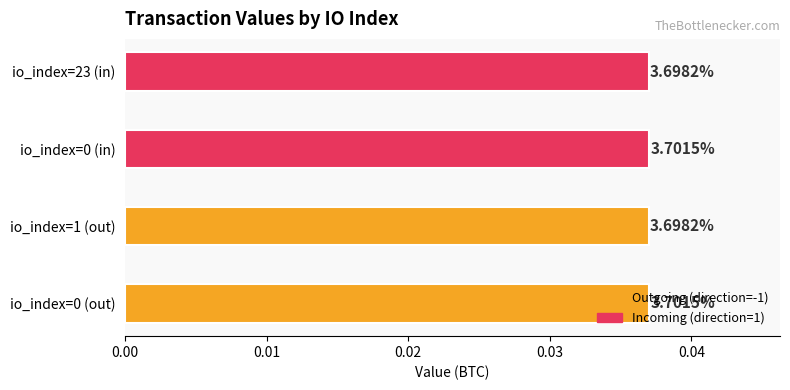

What is the label of the 1st bar from the right?

23